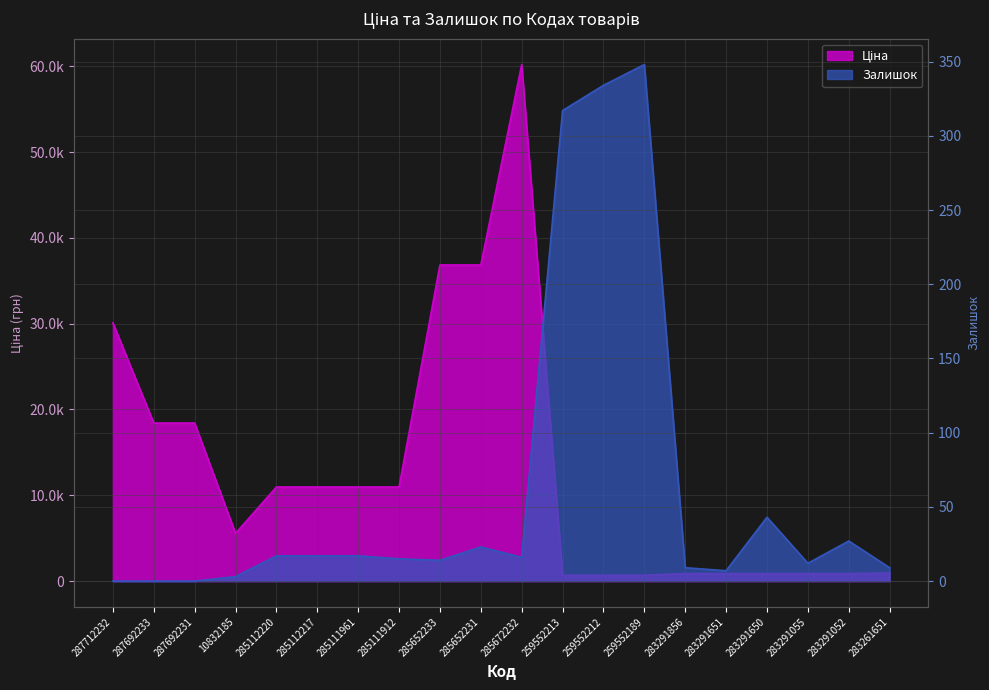

True or false: Ціна and Залишок cross at least once.

False